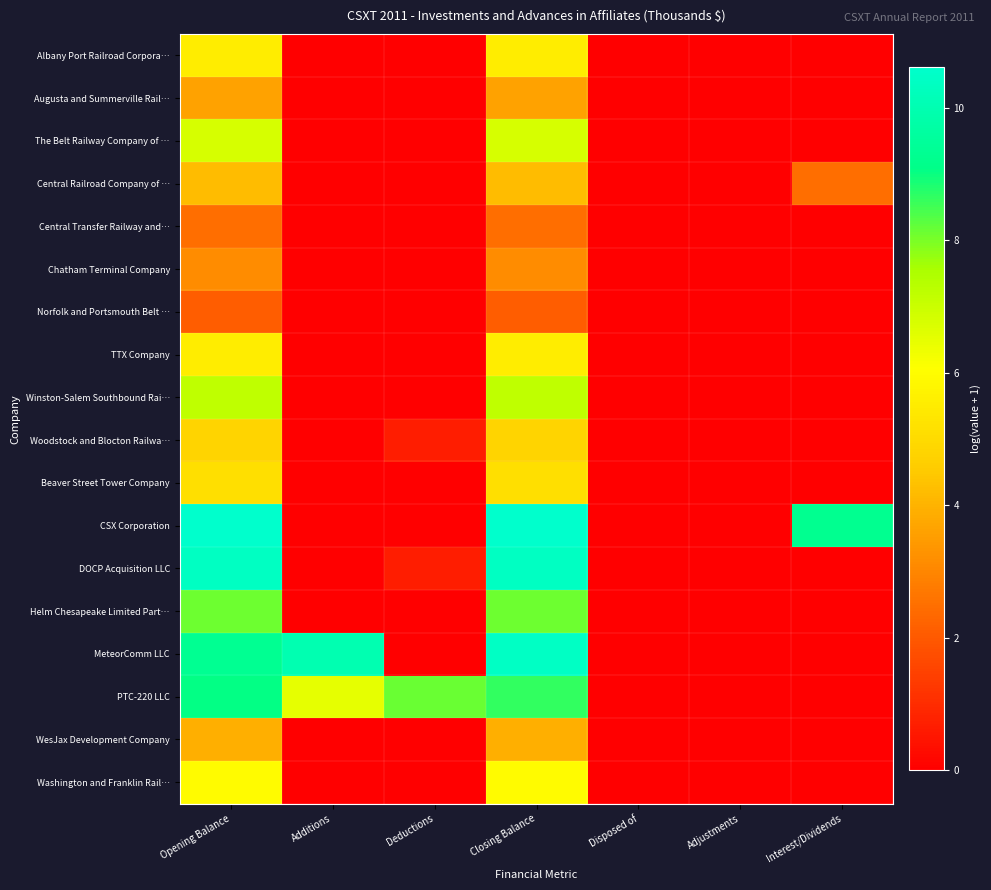

Which category has the lowest value across all series?

Additions